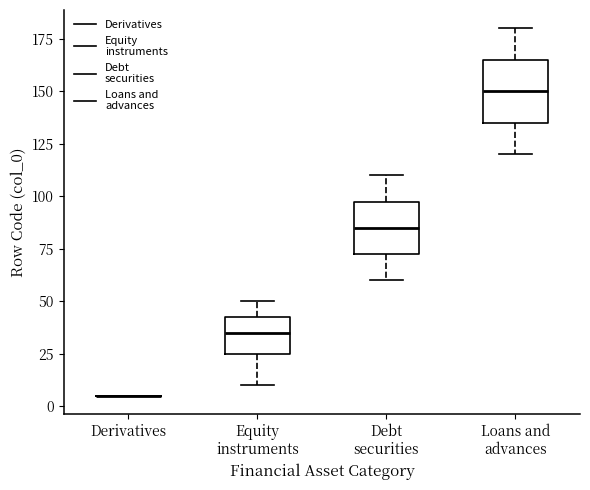

Reading left to right, transcribe this box plot: for each box, give where its median line is, the range the box spans, and where its two whiskers end, as read against the y-axis. The values are not printed on the chart, so give them approximately, as read against the axis.

Derivatives: box collapsed to a line at 5, whiskers 5 to 5
Equity instruments: median 35, box 25 to 45, whiskers 10 to 50
Debt securities: median 85, box 75 to 100, whiskers 60 to 110
Loans and advances: median 150, box 135 to 165, whiskers 120 to 180